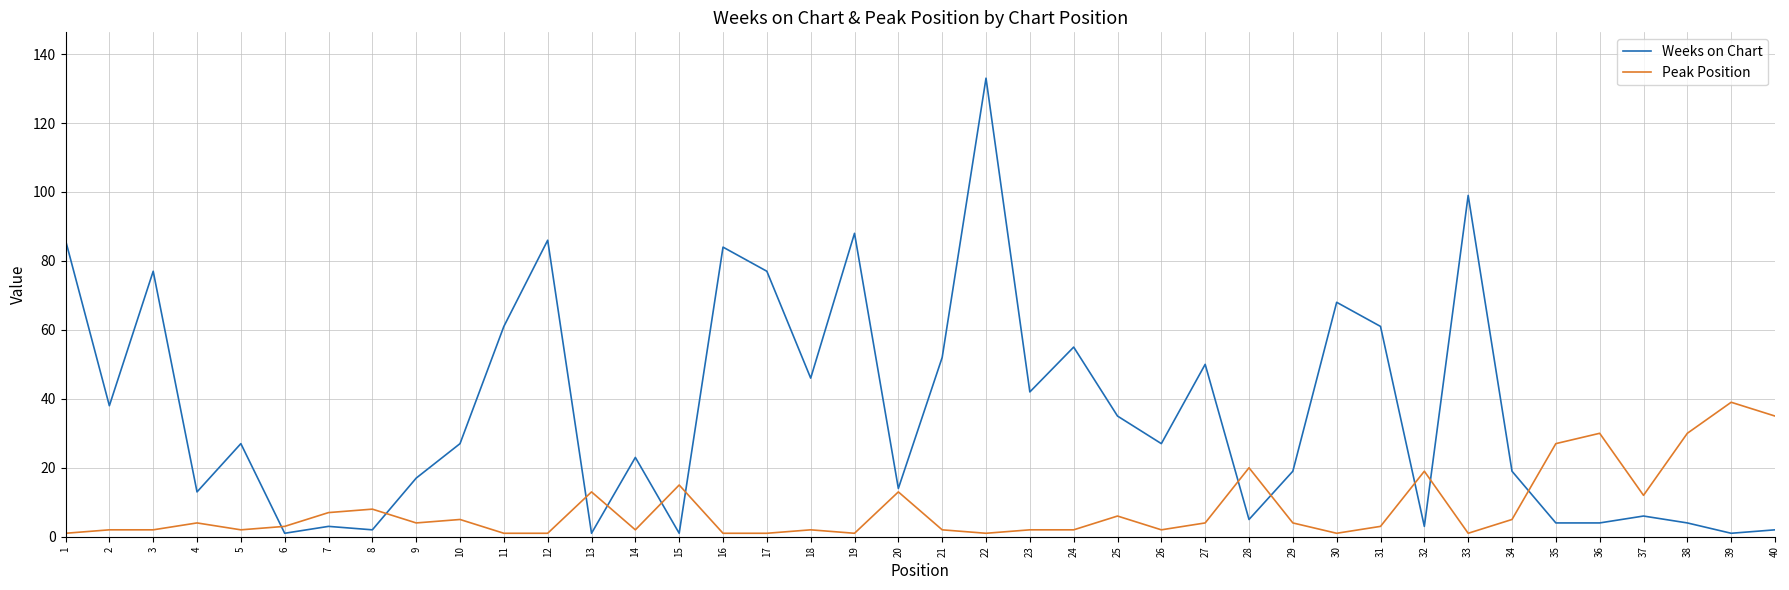

Between 3 and 24, which series saw the biggest shift?

Weeks on Chart